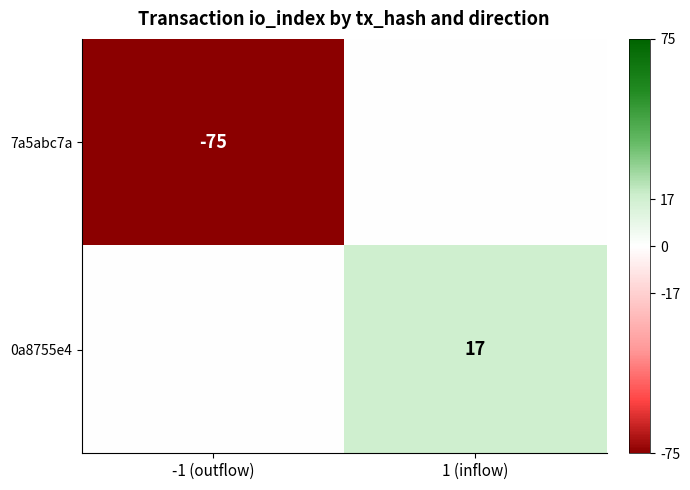

The value of 7a5abc7a at -1 (outflow) is -110. True or false?

False